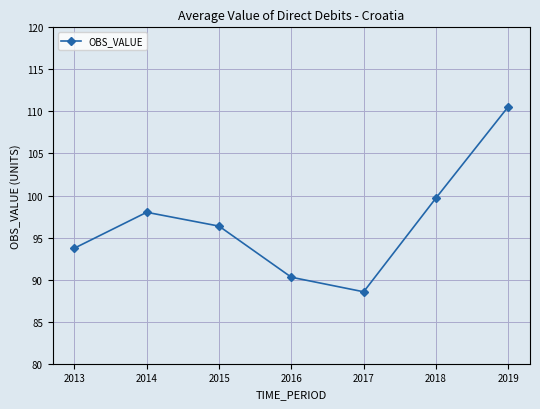

List the labels in order of value, largest first.

2019, 2018, 2014, 2015, 2013, 2016, 2017